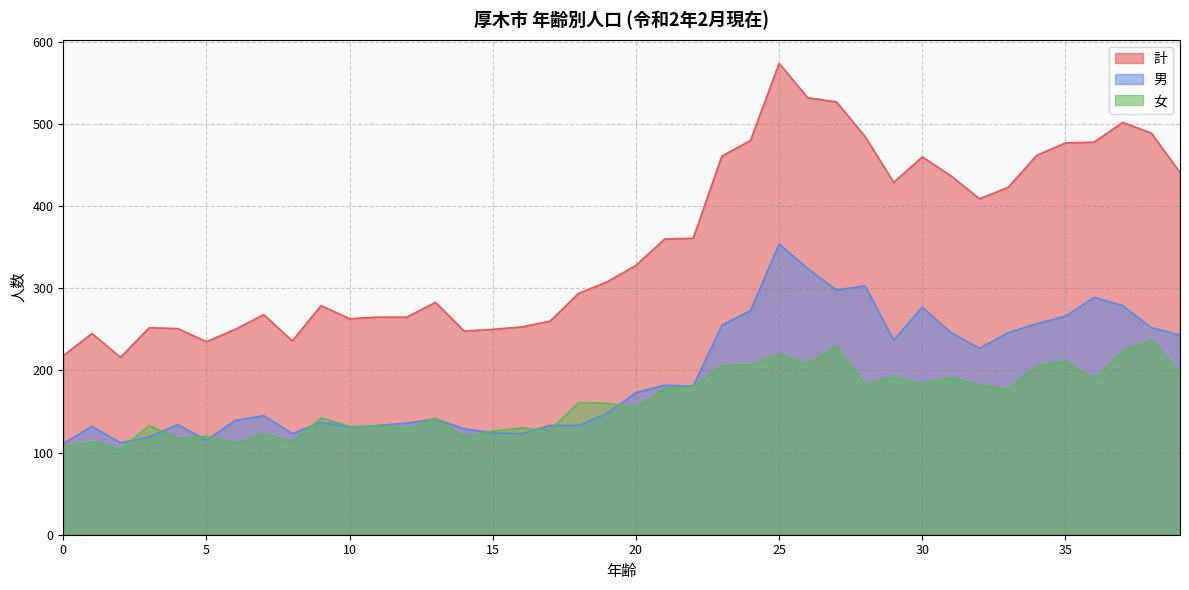

What is the minimum value for 女?

104